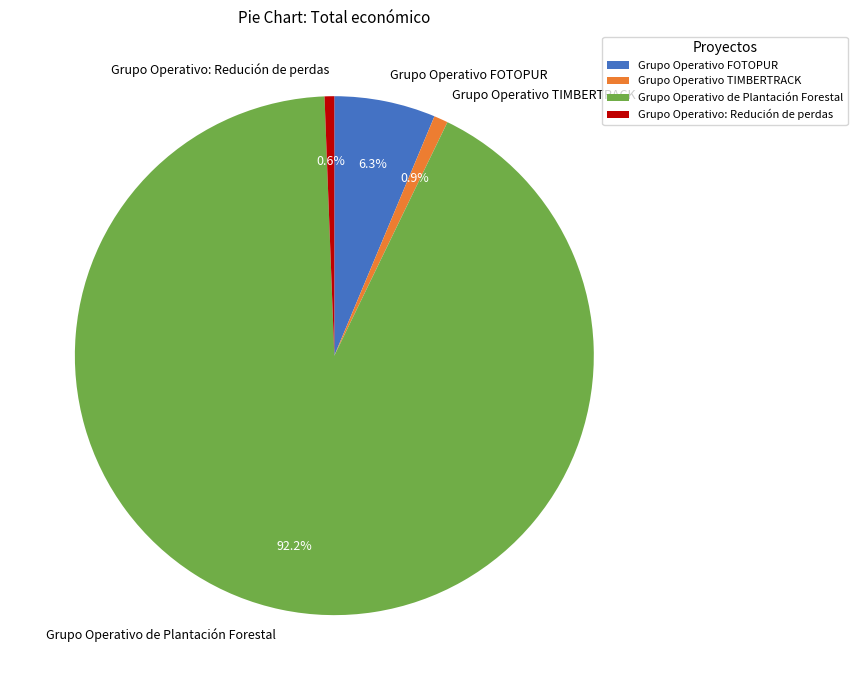

Approximately how many times larger is the value at Grupo Operativo: Redución de perdas compared to Grupo Operativo TIMBERTRACK?

0.7